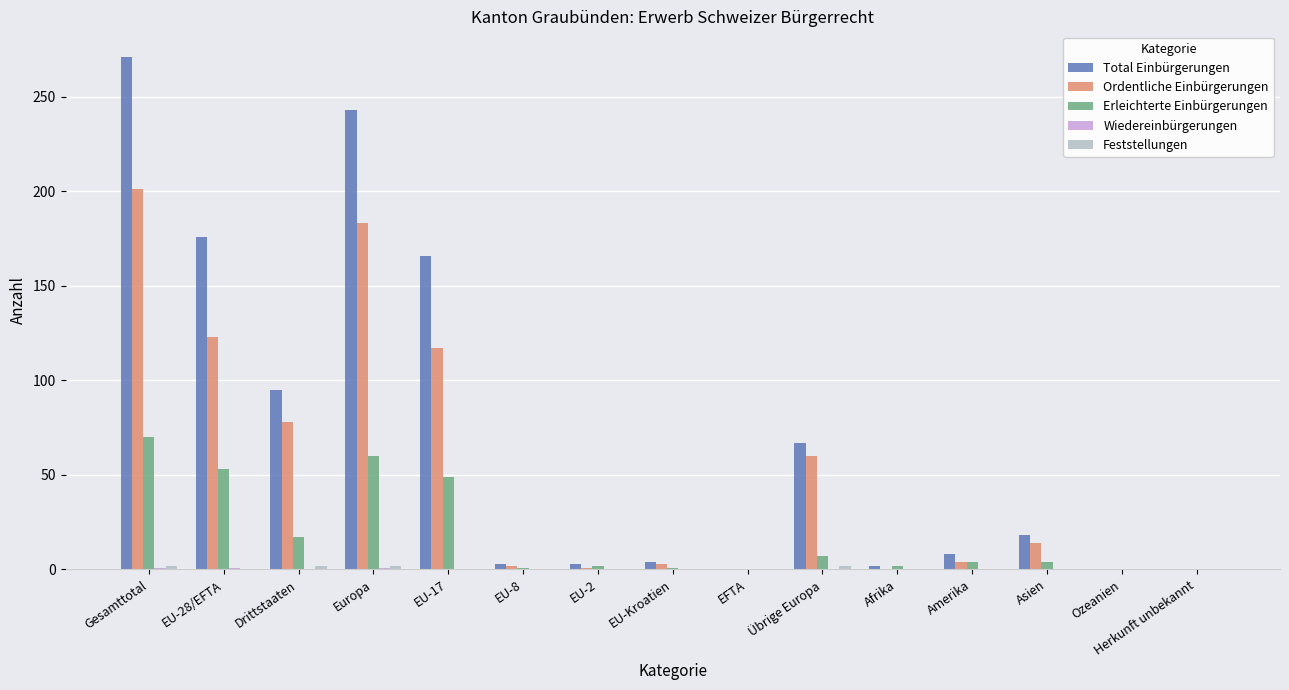

How many distinct data groups are displayed?

5